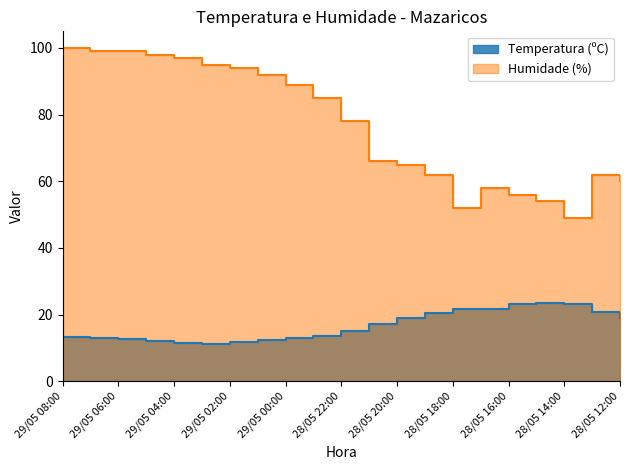

Reading left to right, what are all the values shown in this chart?

Temperatura (ºC): 13.4	12.9	12.7	12.1	11.6	11.3	11.7	12.3	12.9	13.7	15.2	17.1	18.9	20.4	21.6	21.7	23.1	23.4	23.3	20.7	19.0
Humidade (%): 100.0	99.0	99.0	98.0	97.0	95.0	94.0	92.0	89.0	85.0	78.0	66.0	65.0	62.0	52.0	58.0	56.0	54.0	49.0	62.0	60.0